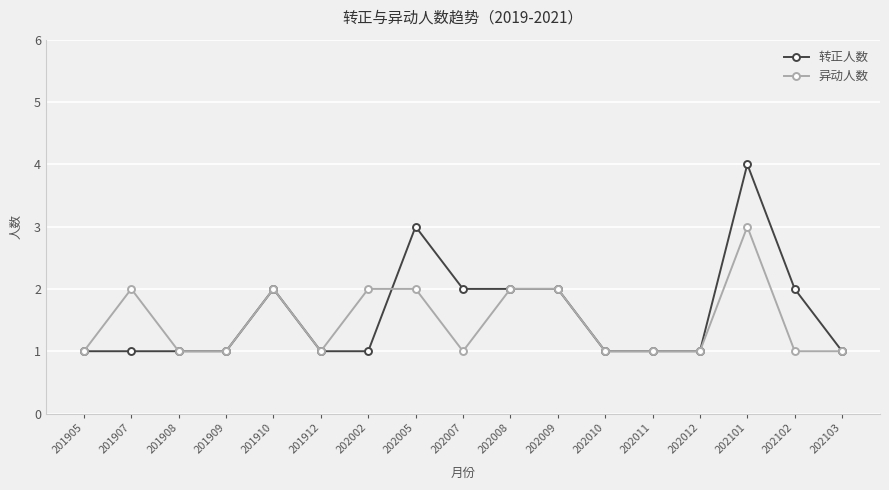

How many lines are shown in the chart?

2